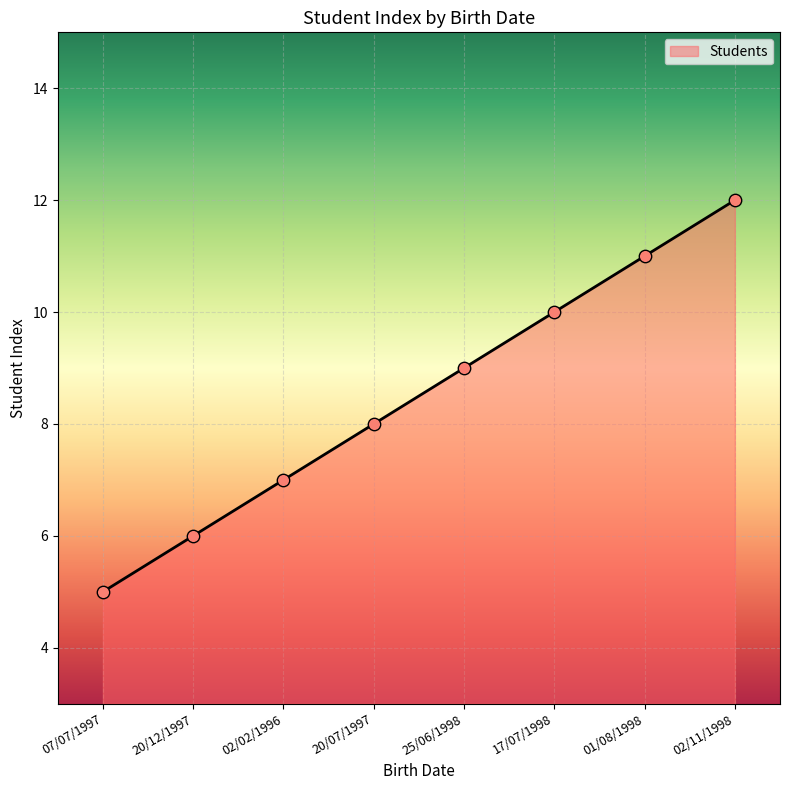

What is the ratio of the value at 20/07/1997 to the value at 17/07/1998?

0.8